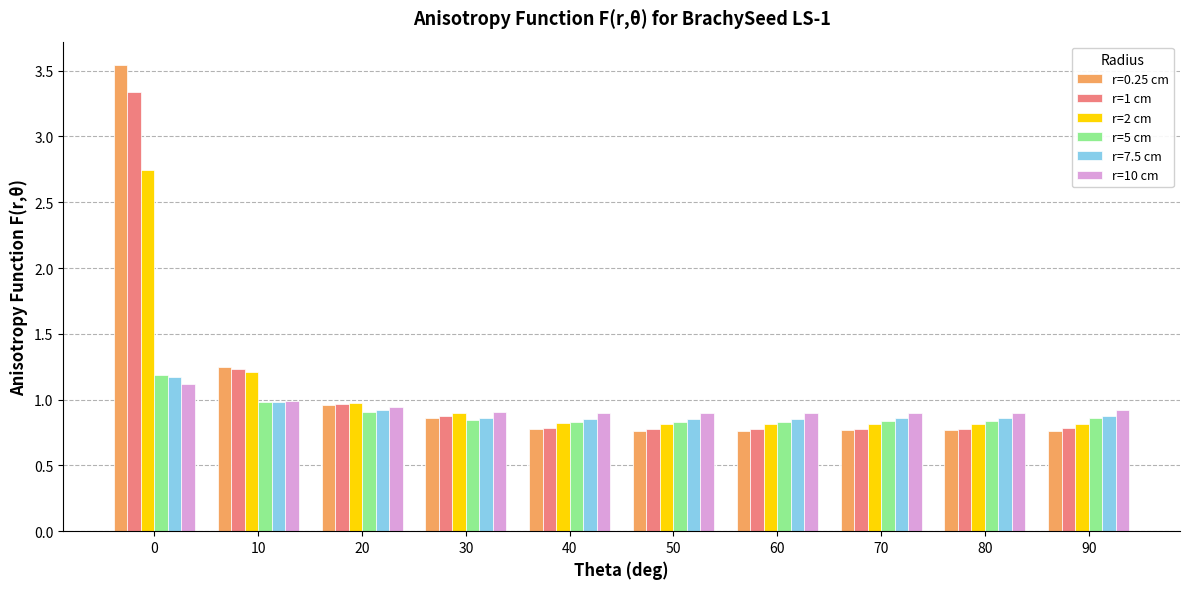

Is the value of r=2 cm at 80 greater than the value of r=10 cm at 40?

No